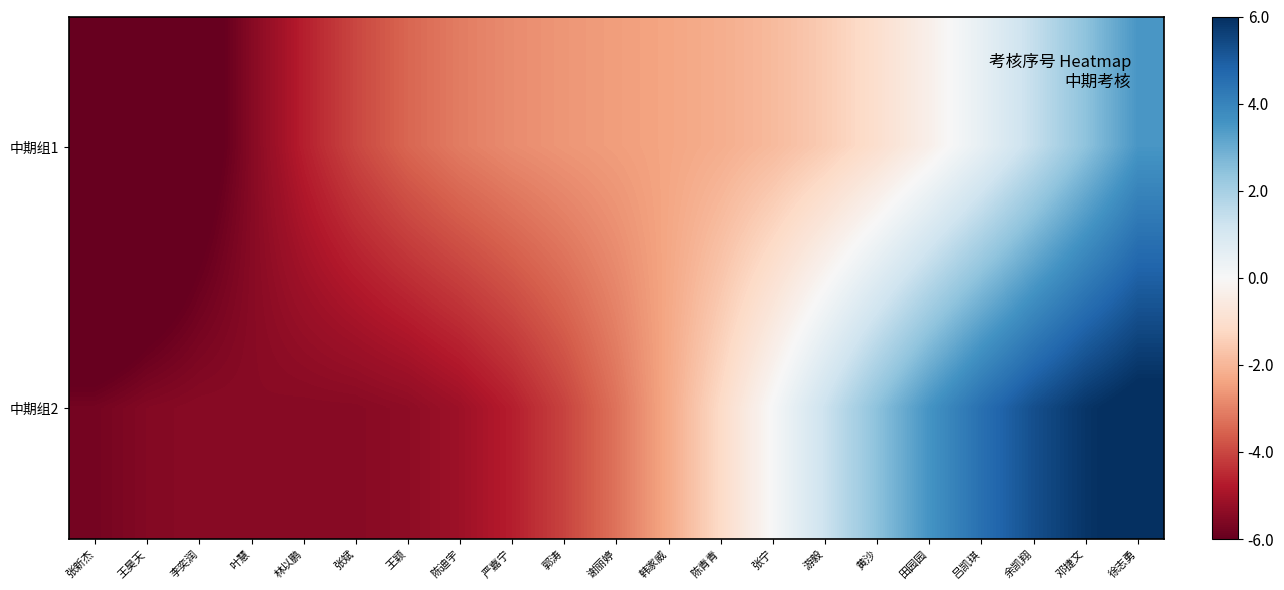

Reading right to left, extract all data points from this chart.

中期组1: 徐志勇=3.5	邓捷文=2.4	余凯翔=1.4	吕凯琪=0.5	田园园=-0.3	黄沙=-1.0	游毅=-1.5	张宁=-1.9	陈青青=-2.2	韩家威=-2.4	谢丽婷=-2.5	郭涛=-2.6	严嘉宁=-2.8	陈迪宇=-3.1	王颖=-3.5	张斌=-4.0	林以鹏=-4.7	叶慧=-5.5	李奕润=-6.4	王昊天=-7.4	张新杰=-8.5
中期组2: 徐志勇=6.3	邓捷文=5.9	余凯翔=5.3	吕凯琪=4.5	田园园=3.6	黄沙=2.5	游毅=1.3	张宁=0.0	陈青青=-1.2	韩家威=-2.3	谢丽婷=-3.3	郭涛=-4.1	严嘉宁=-4.7	陈迪宇=-5.1	王颖=-5.4	张斌=-5.5	林以鹏=-5.5	叶慧=-5.4	李奕润=-5.4	王昊天=-5.5	张新杰=-5.7